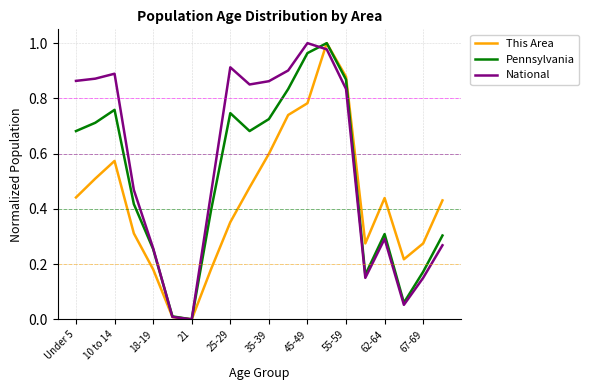

List the series in order of their overall mean, lowest first.

This Area, Pennsylvania, National